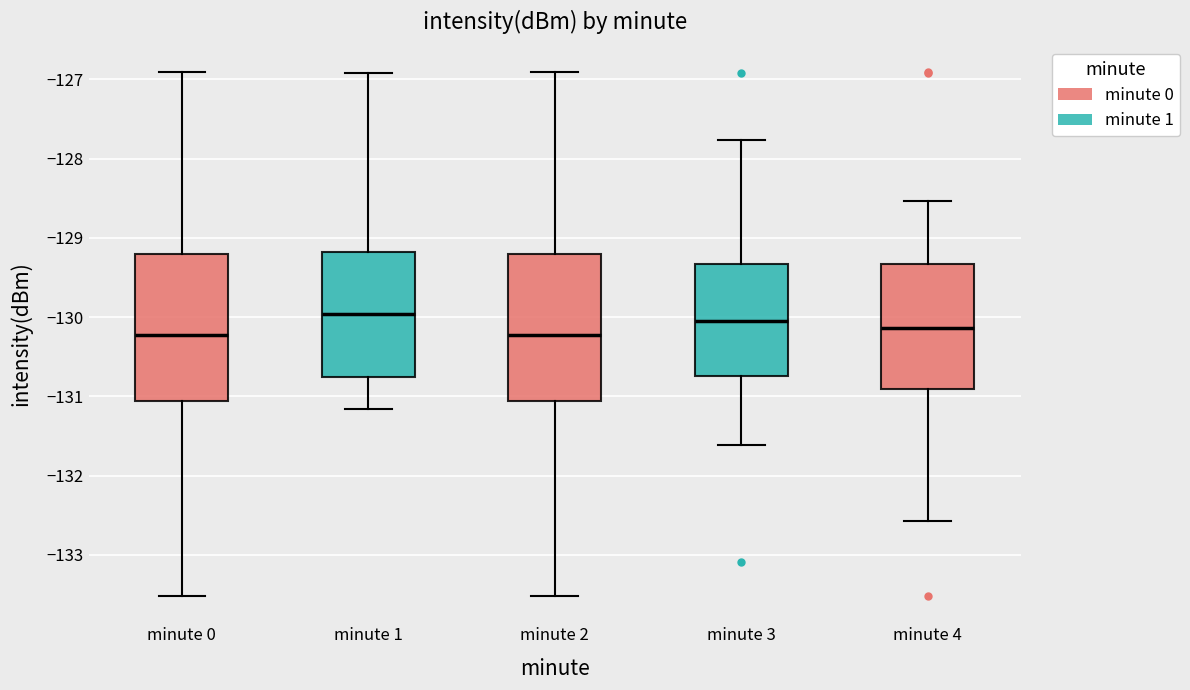

Reading left to right, read every box against the y-axis: the position of its median line, the range the box covers, and the ends of its whiskers. The values are not printed on the chart, so give them approximately, as read against the axis.

minute 0: median -130.2, box -131.1 to -129.2, whiskers -133.5 to -126.9
minute 1: median -130.0, box -130.8 to -129.2, whiskers -131.2 to -126.9
minute 2: median -130.2, box -131.1 to -129.2, whiskers -133.5 to -126.9
minute 3: median -130.0, box -130.7 to -129.3, whiskers -131.6 to -127.8
minute 4: median -130.1, box -130.9 to -129.3, whiskers -132.6 to -128.5